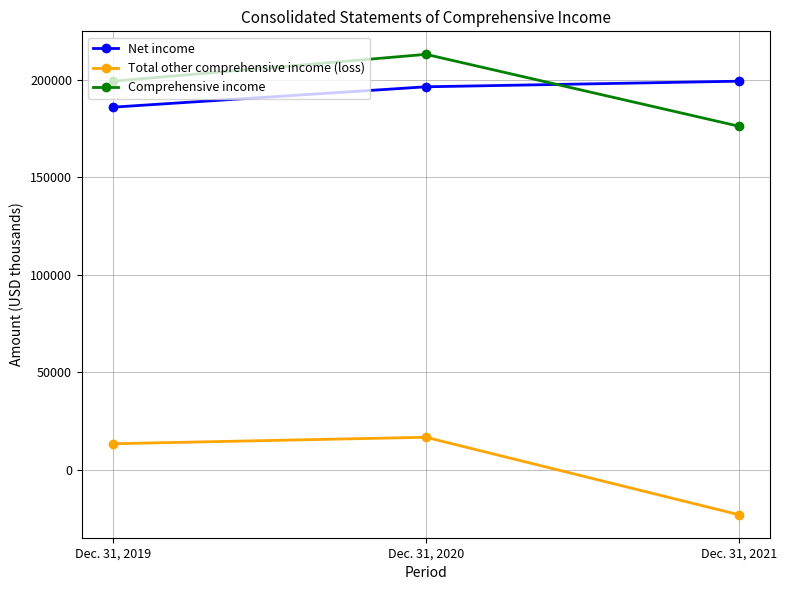

Reading left to right, list all the values displayed in this chart.

Net income: Dec. 31, 2019=185904	Dec. 31, 2020=196346	Dec. 31, 2021=199223
Total other comprehensive income (loss): Dec. 31, 2019=13317	Dec. 31, 2020=16637	Dec. 31, 2021=-23077
Comprehensive income: Dec. 31, 2019=199221	Dec. 31, 2020=212983	Dec. 31, 2021=176146